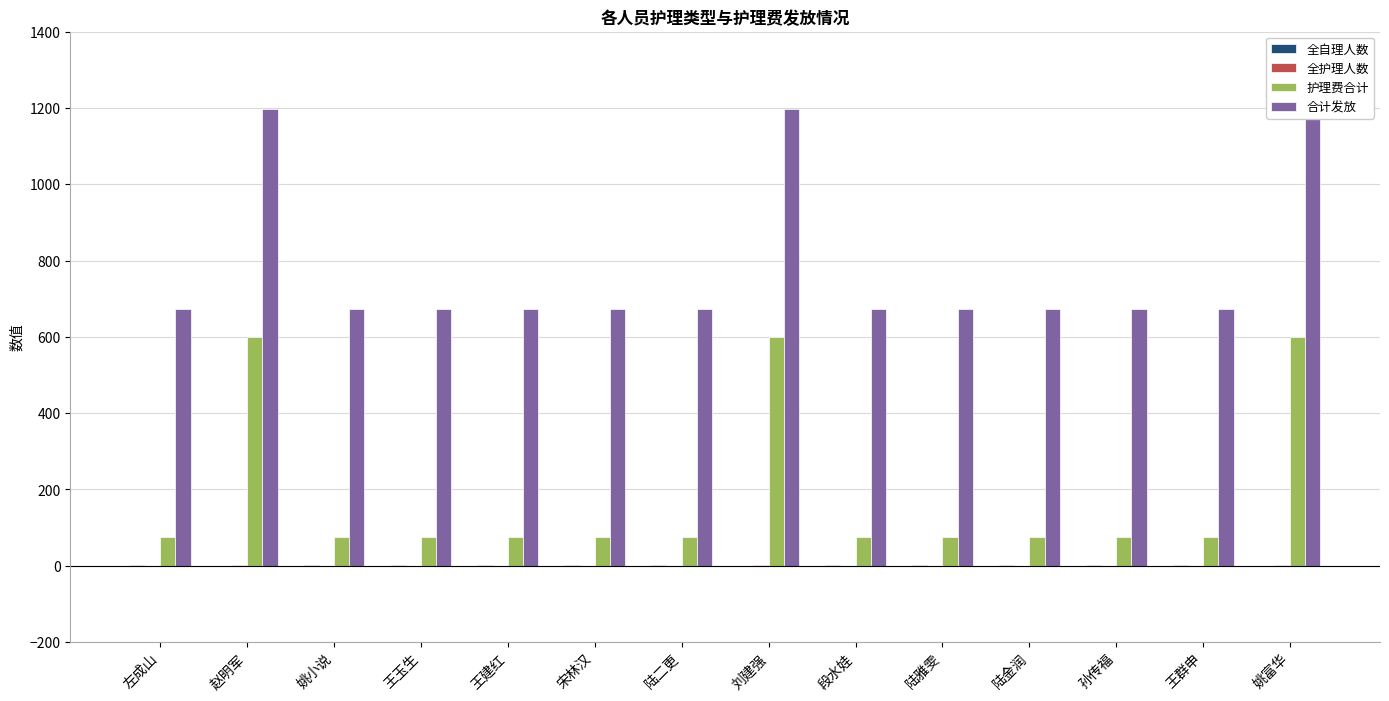

How many positive values does the 全自理人数 series have?

11